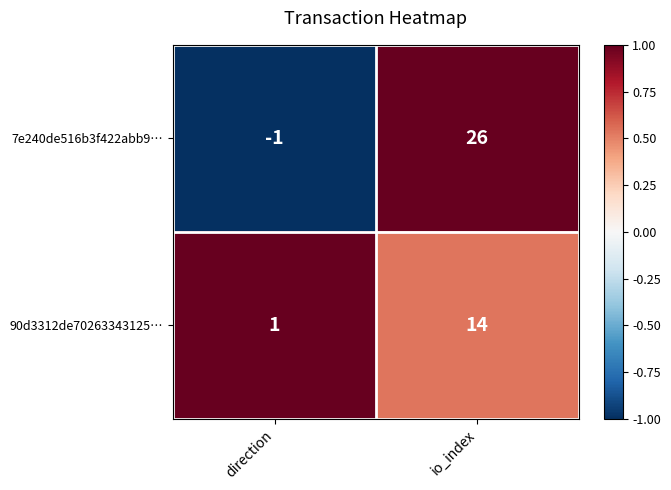

List the series in order of their peak value, lowest first.

90d3312de70263343125…, 7e240de516b3f422abb9…